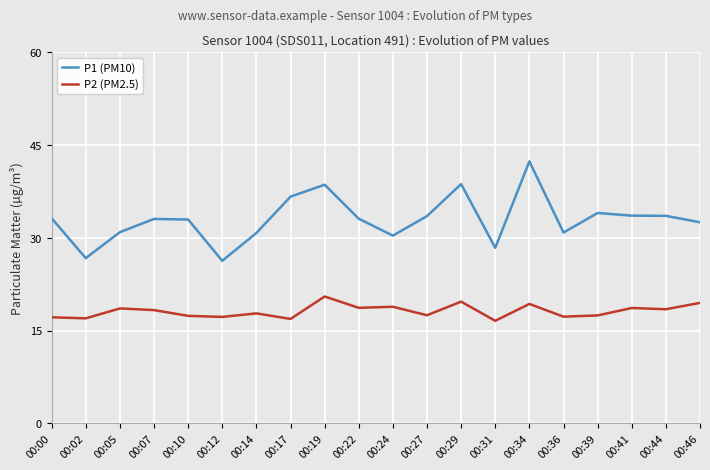

At which category is the sum across all series the highest?

00:34